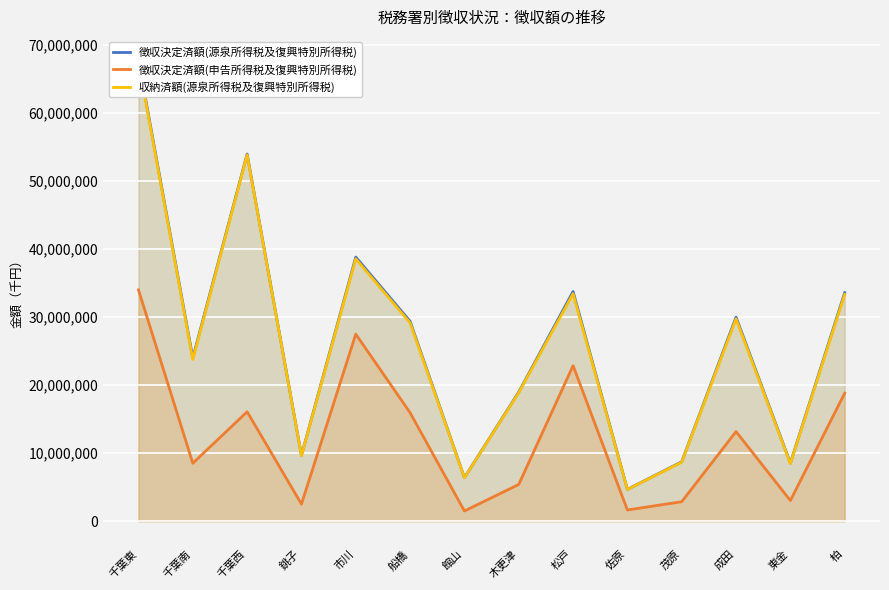

Which label corresponds to the largest value in the chart?

千葉東